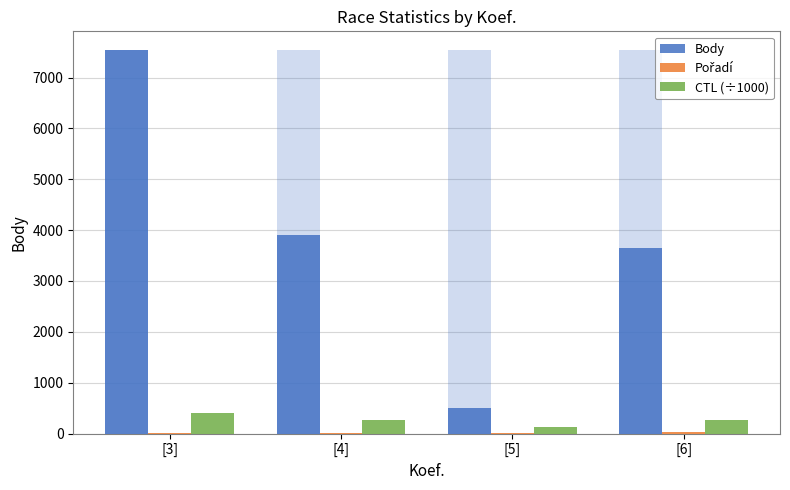

Which series has the largest range (max minus min)?

Body